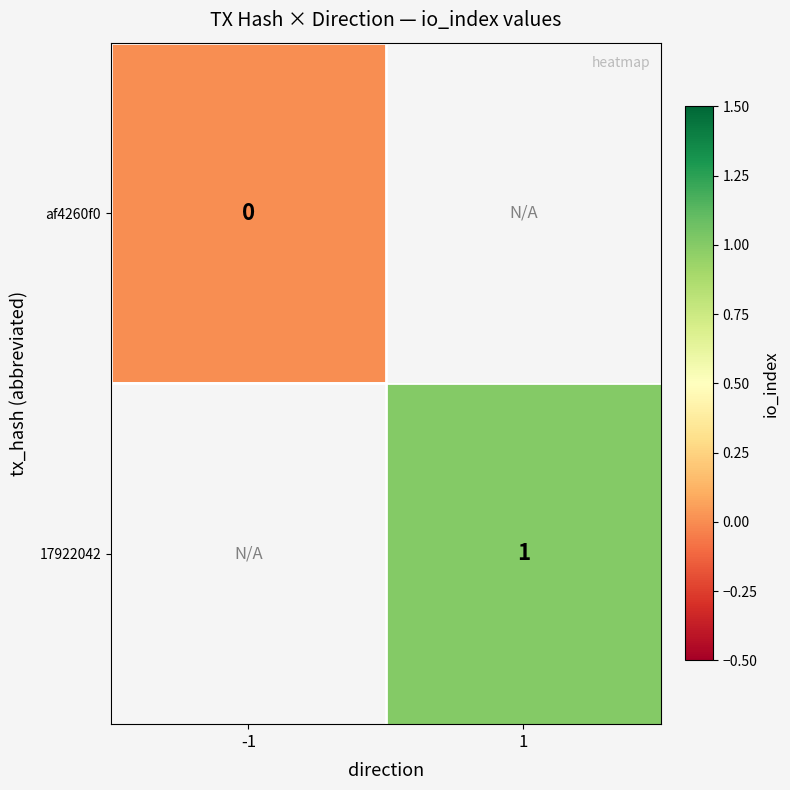

True or false: 17922042 has a value of 2 at 1.

False